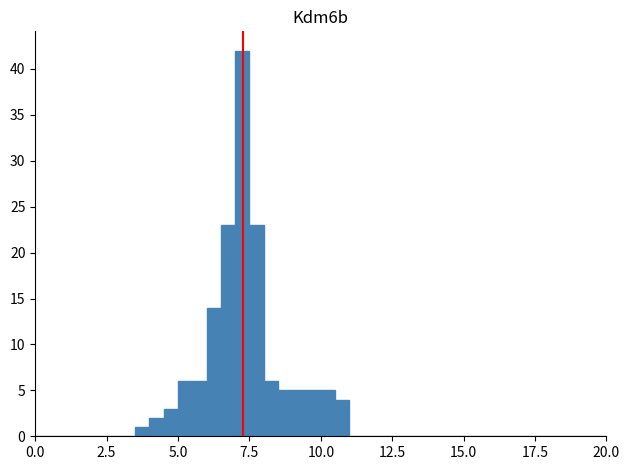

Read against the x-axis, roughly where is the centre of the tallest bar?

7.5